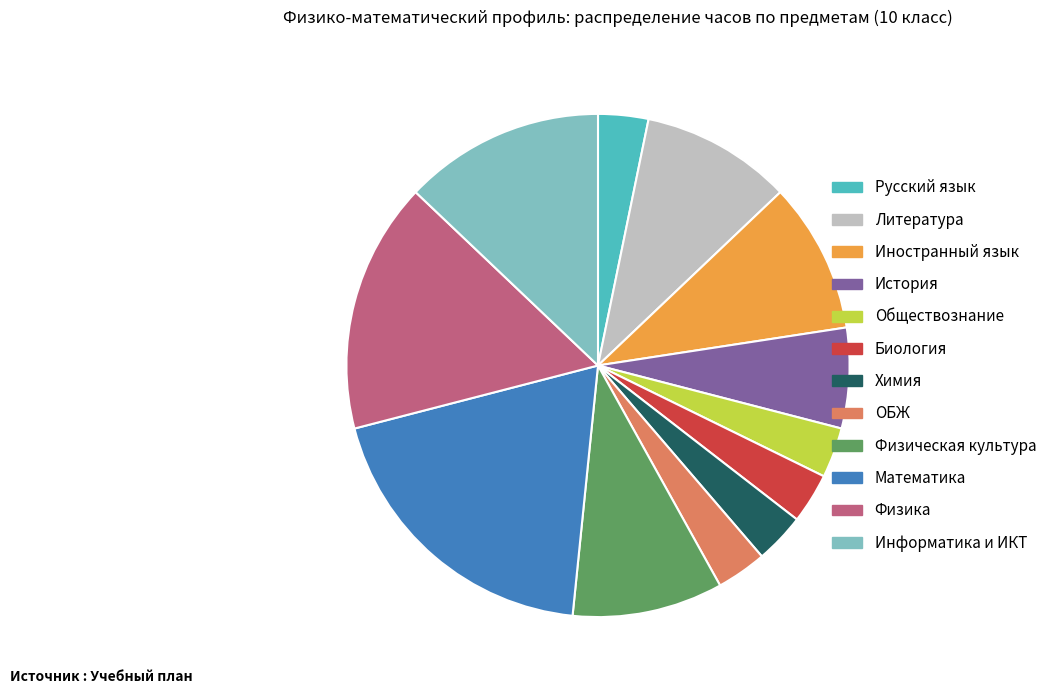

The История slice represents 6% of the pie. True or false?

True